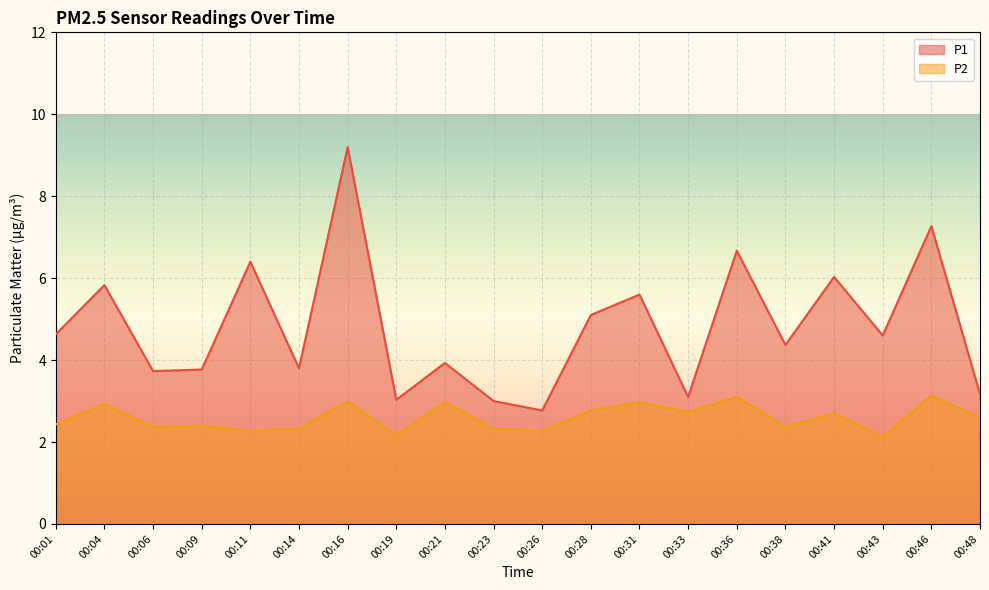

Which has a higher value, 00:04 or 00:31?

00:04